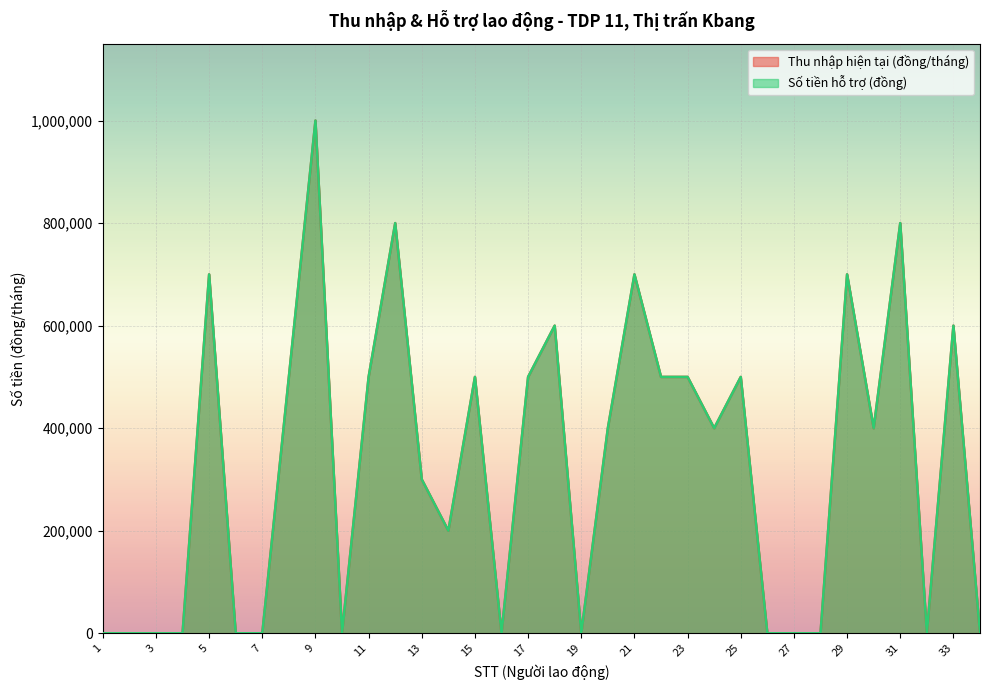

Is it true that Số tiền hỗ trợ (đồng) equals 400000 at 30?

True